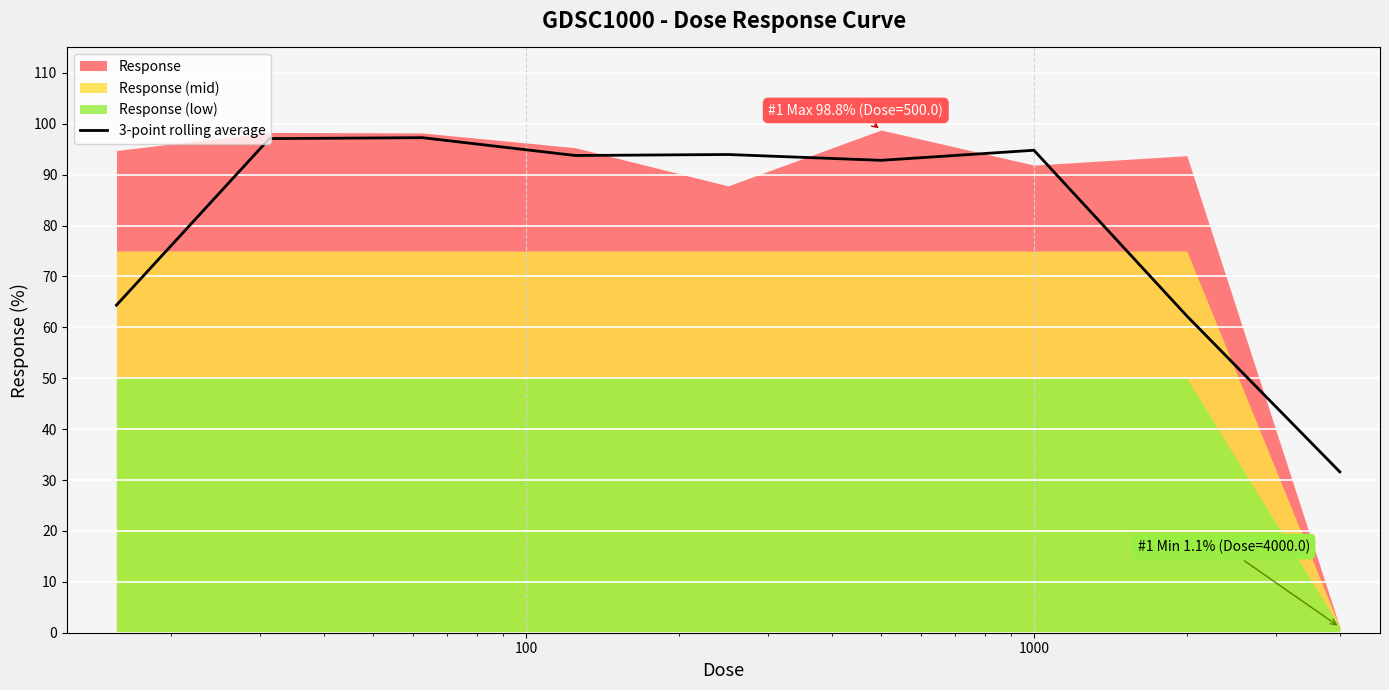

How many points are lower than both their immediate neighbors (excluding endpoints)?

2